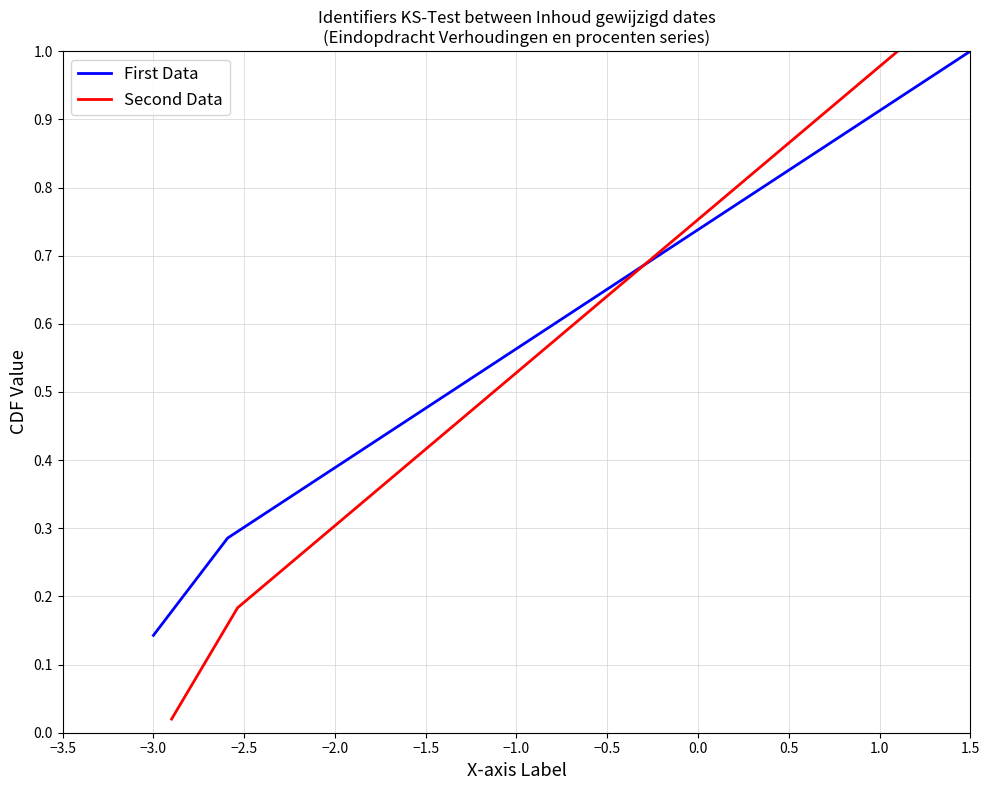

Is it true that First Data equals 0.0 at −3.0?

False